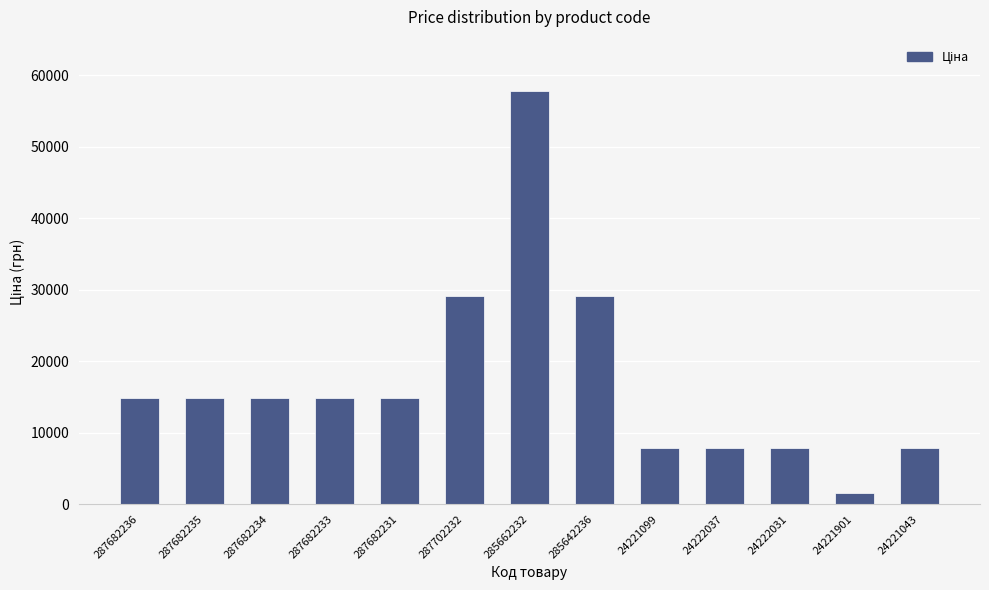

True or false: the data shows 6713.5 at 287682235.

False